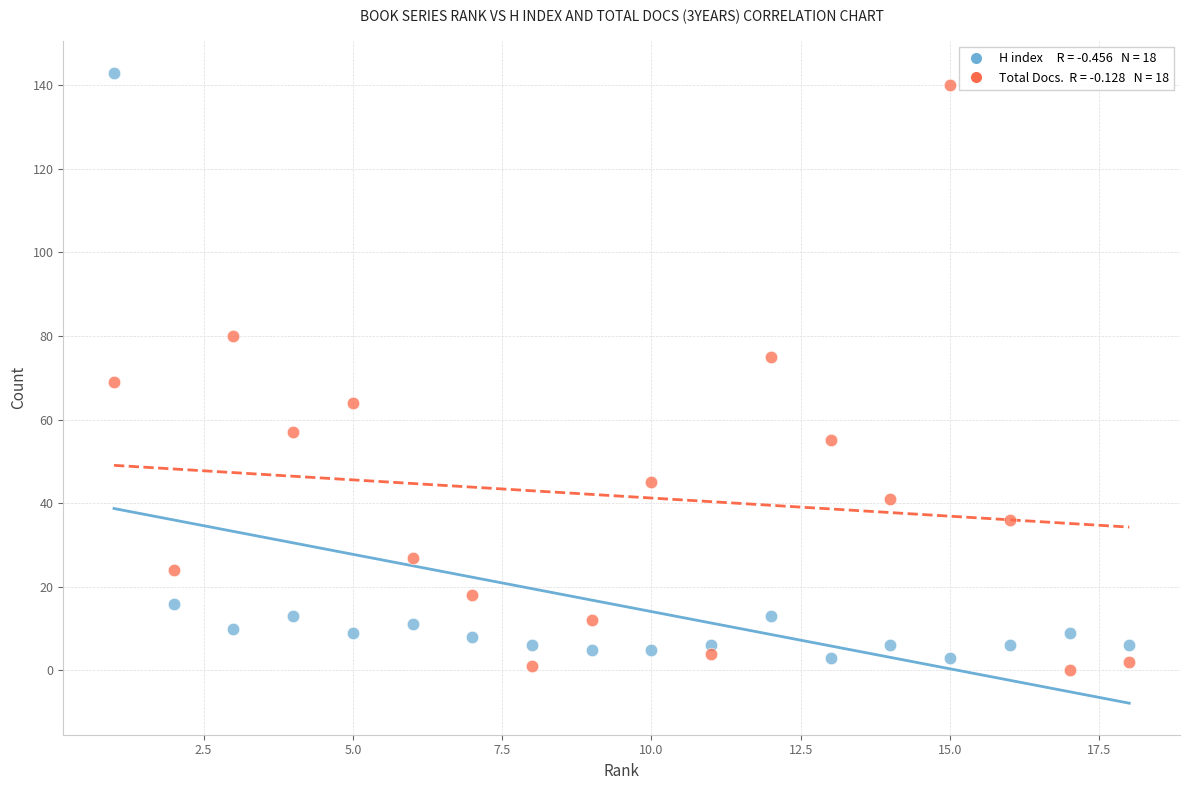

Across all series, what Y value is closest to 71?

69